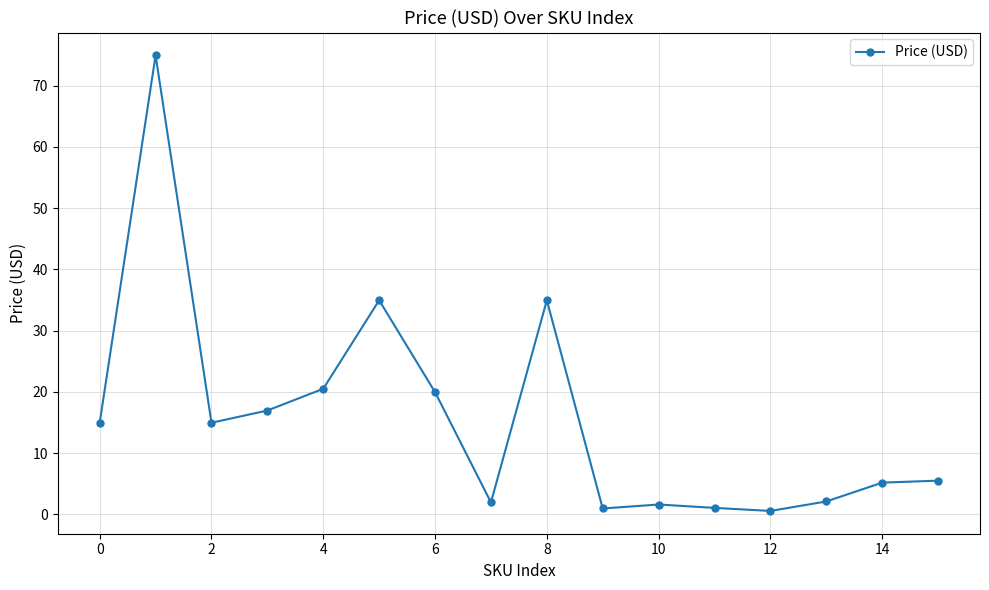

What is the value of the 16th point from the left?

5.5